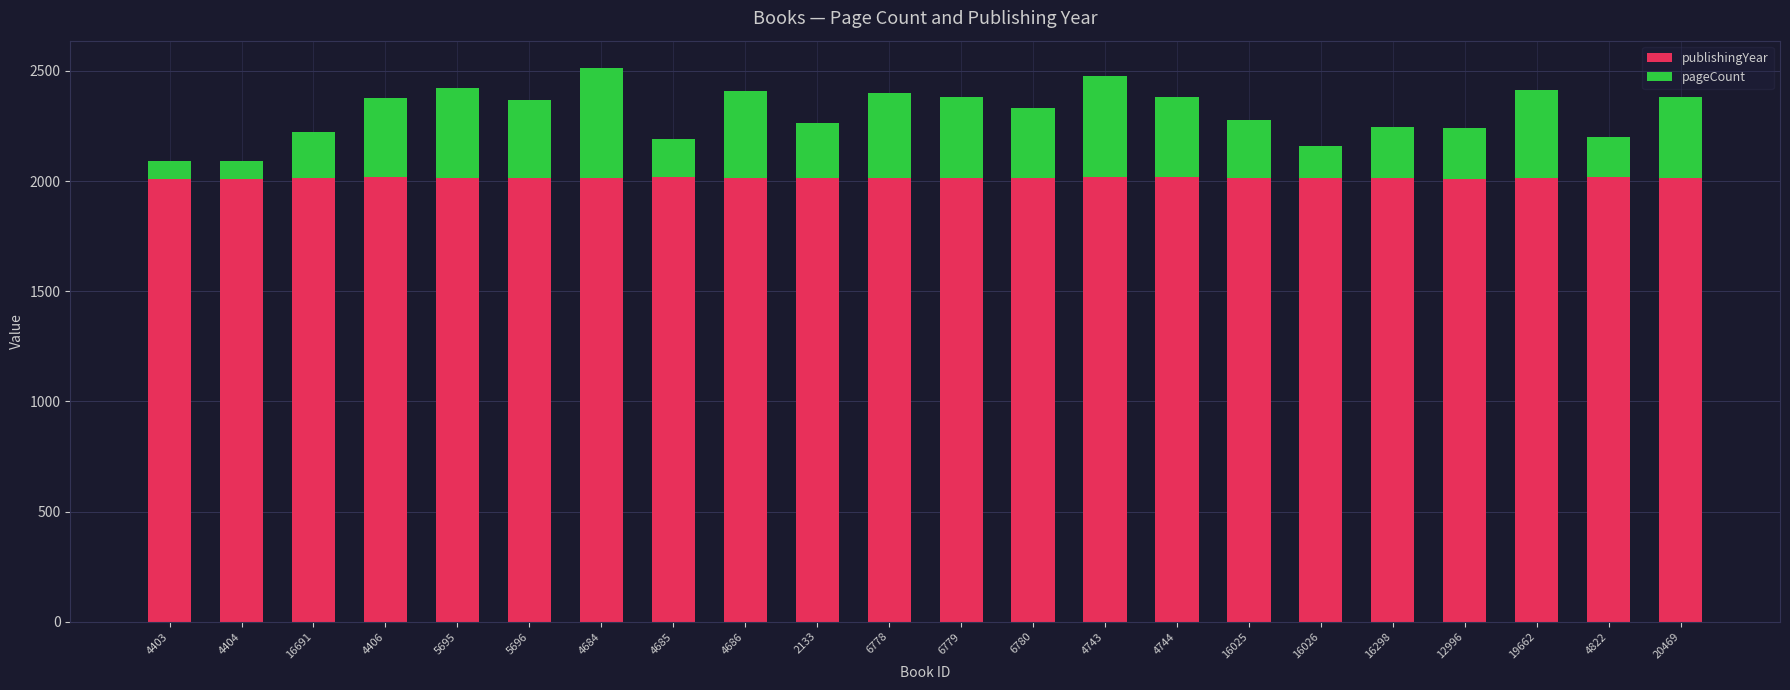

What is the maximum value for publishingYear?

2018